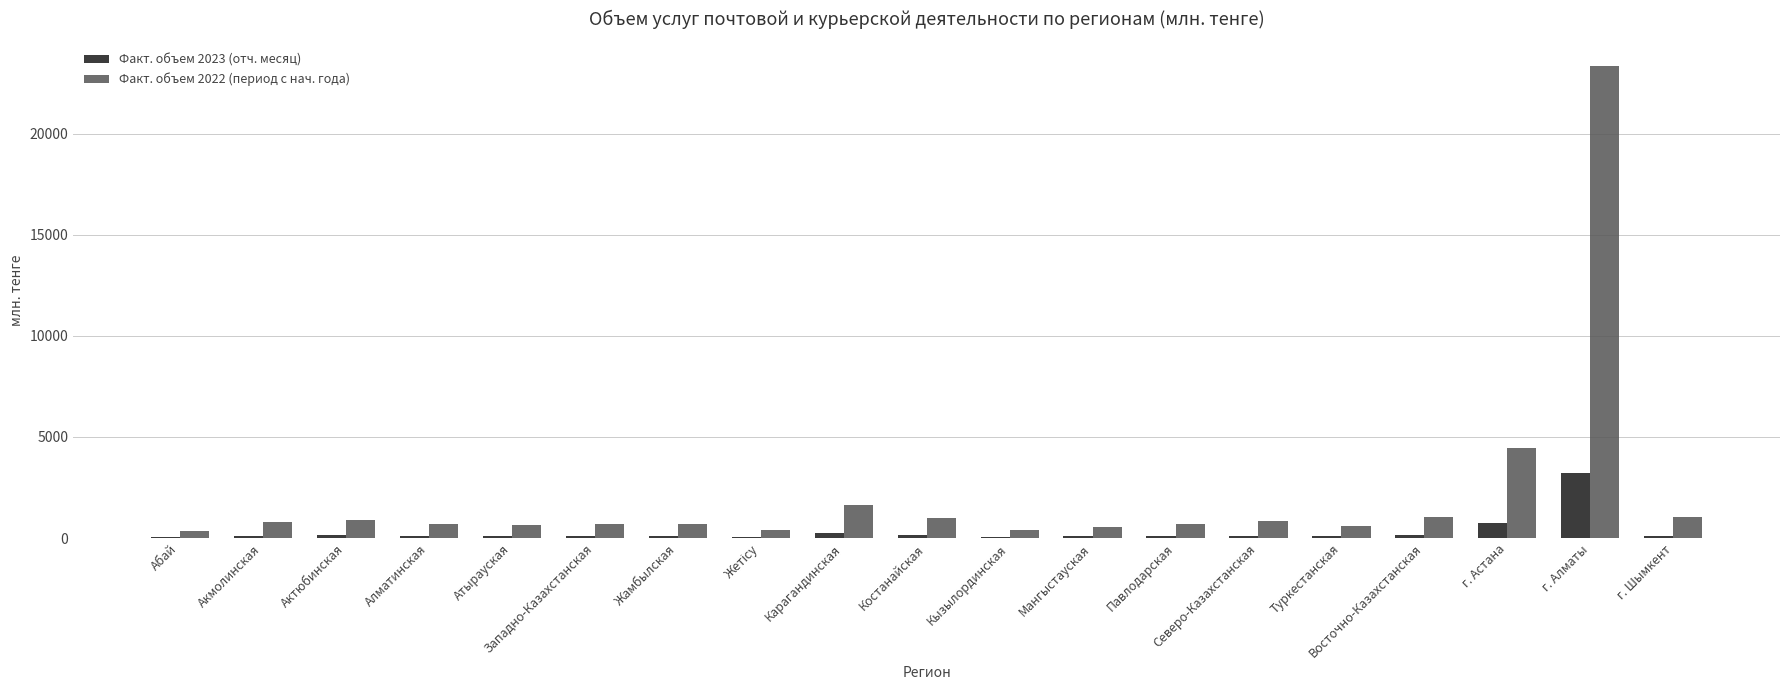

Which series has the largest total across all categories?

Факт. объем 2022 (период с нач. года)